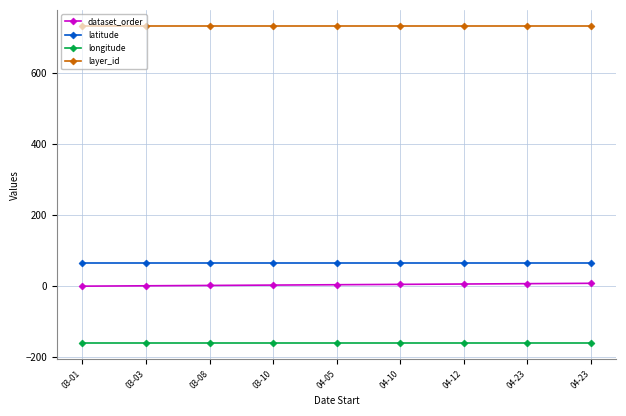

What are all the series names shown in the legend?

dataset_order, latitude, longitude, layer_id